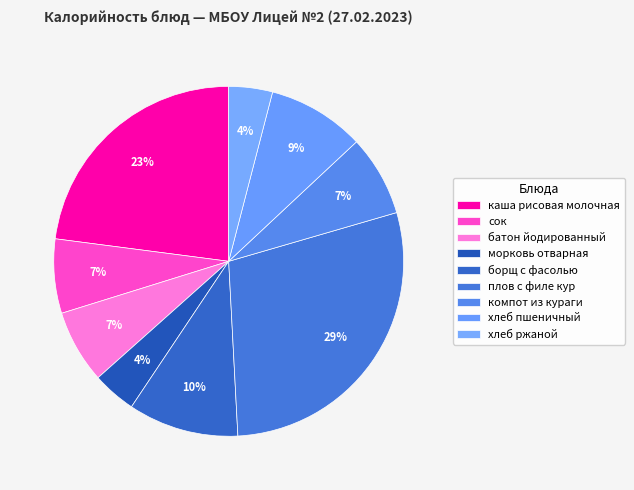

Rank the categories by value from lowest to highest.

морковь отварная, хлеб ржаной, батон йодированный, сок, компот из кураги, хлеб пшеничный, борщ с фасолью, каша рисовая молочная, плов с филе кур